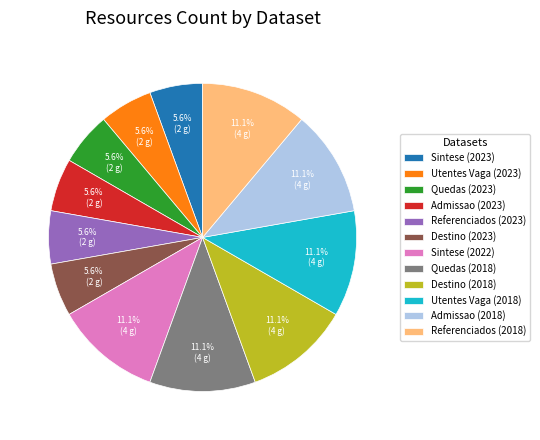

How many segments does this pie chart have?

12